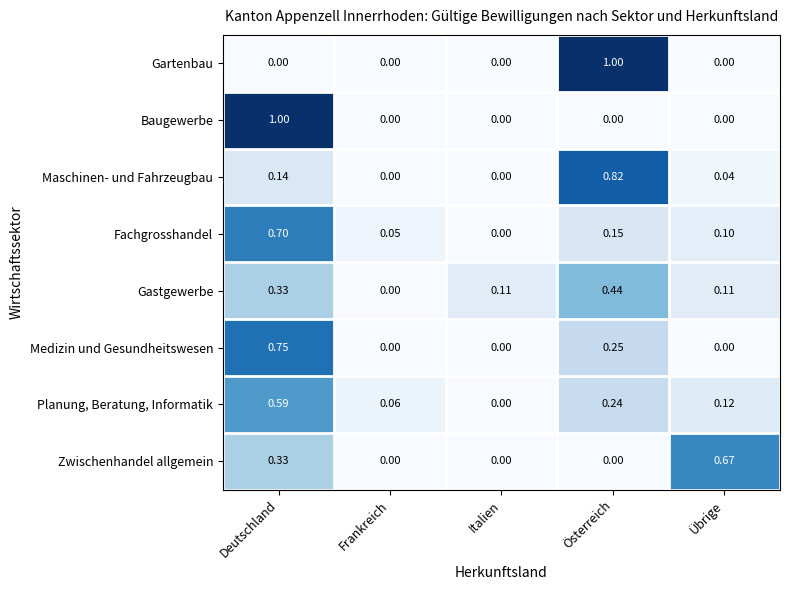

At which category is the sum across all series the highest?

Deutschland